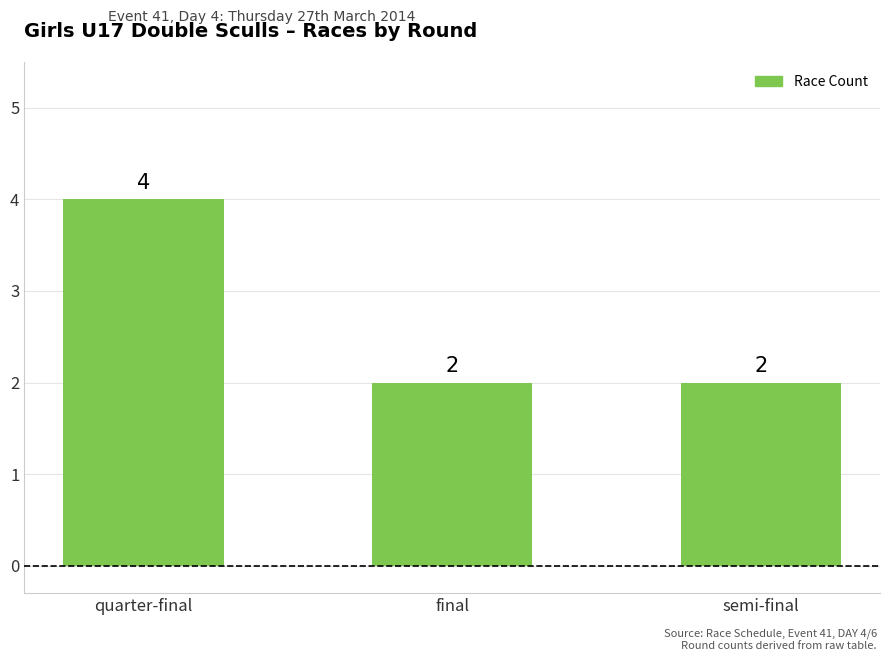

What is the ratio of the value at semi-final to the value at quarter-final?

0.5